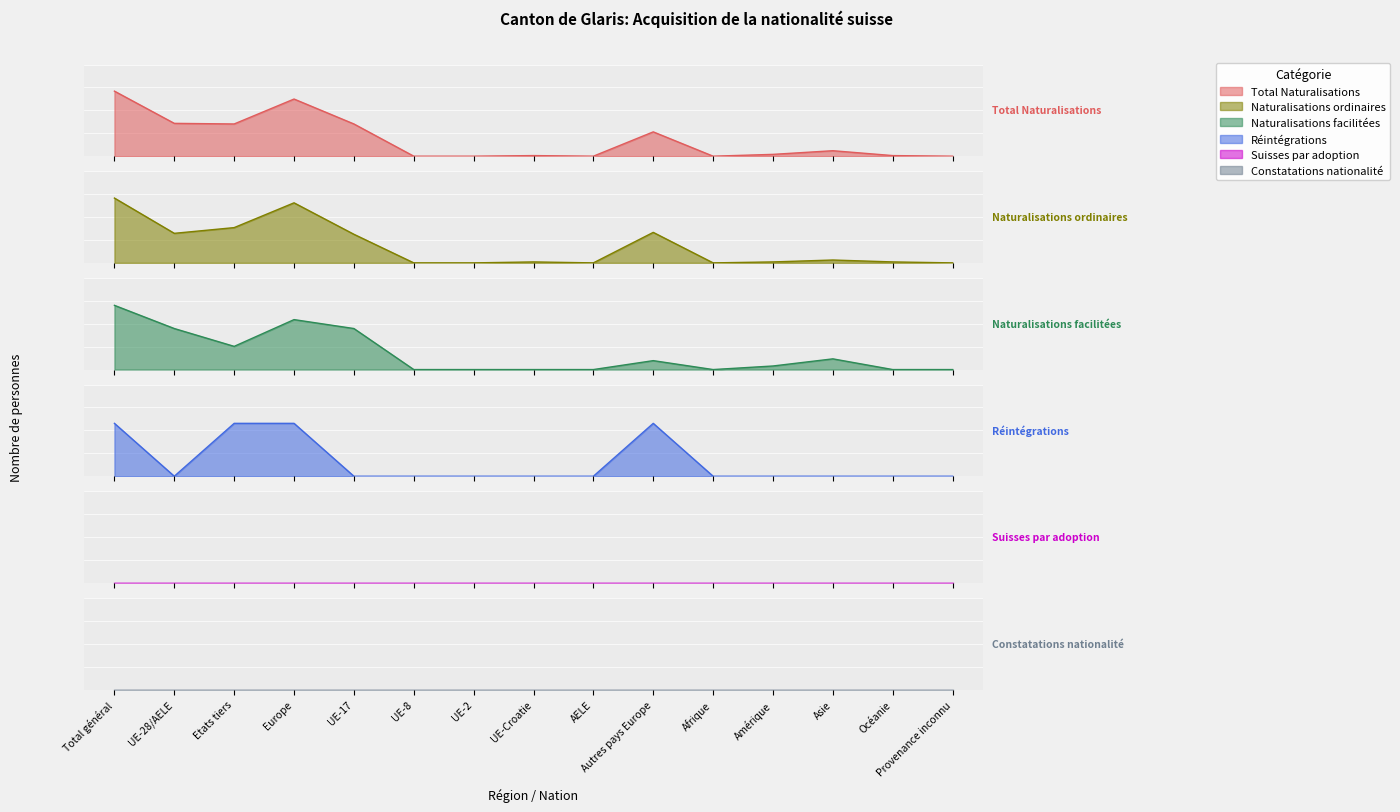

Where does the Naturalisations ordinaires series first go above 1?

Total général